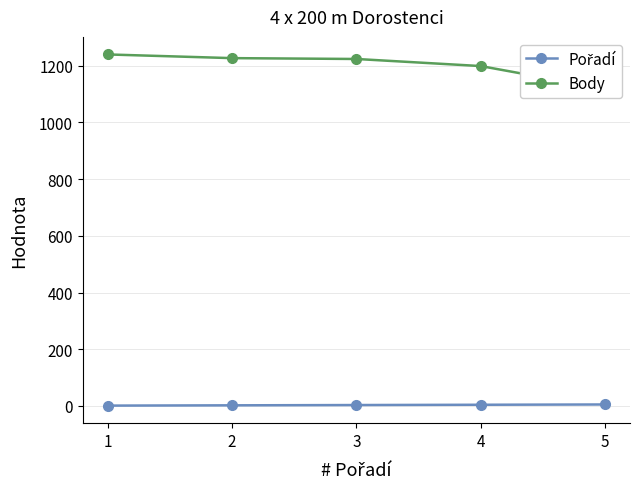

At which label does Pořadí reach its minimum?

1